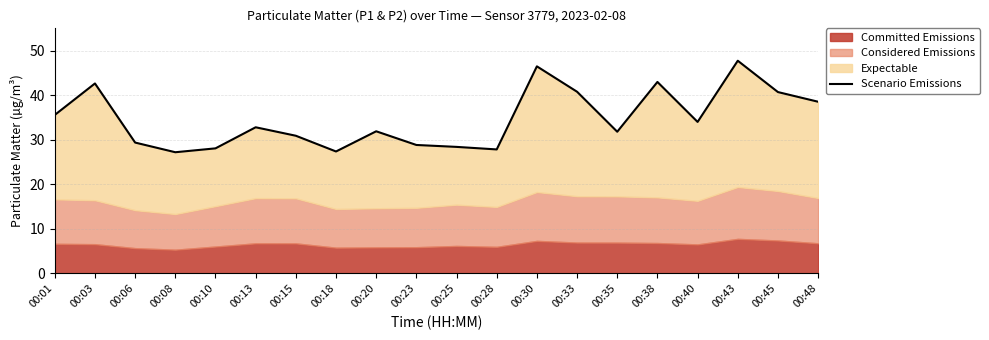

List the labels in order of value, largest first.

00:43, 00:30, 00:38, 00:03, 00:33, 00:45, 00:48, 00:01, 00:40, 00:13, 00:20, 00:35, 00:15, 00:06, 00:23, 00:25, 00:10, 00:28, 00:18, 00:08